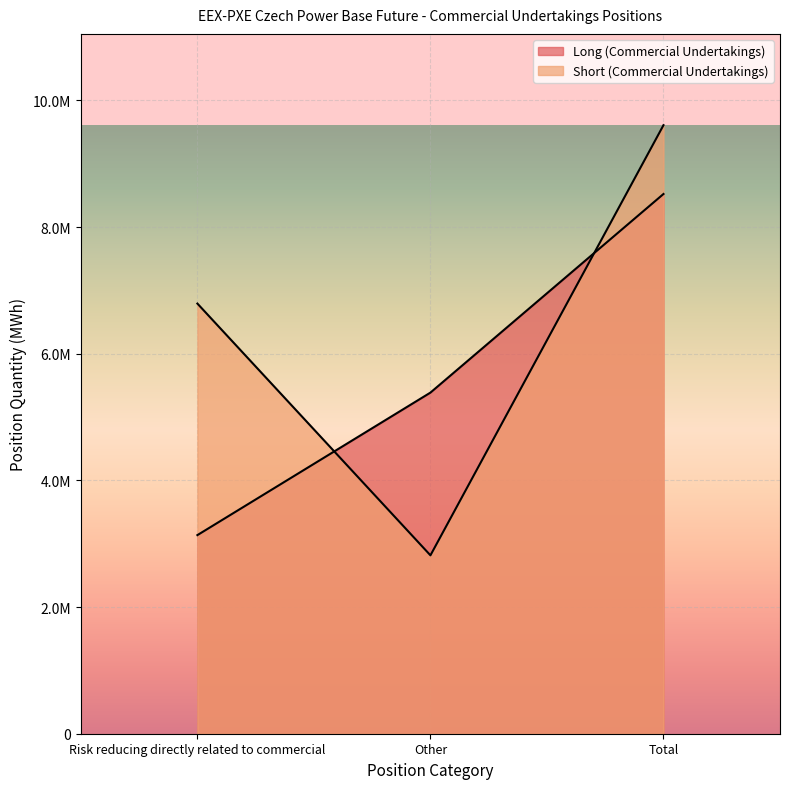

Count the number of categories in the chart.

3